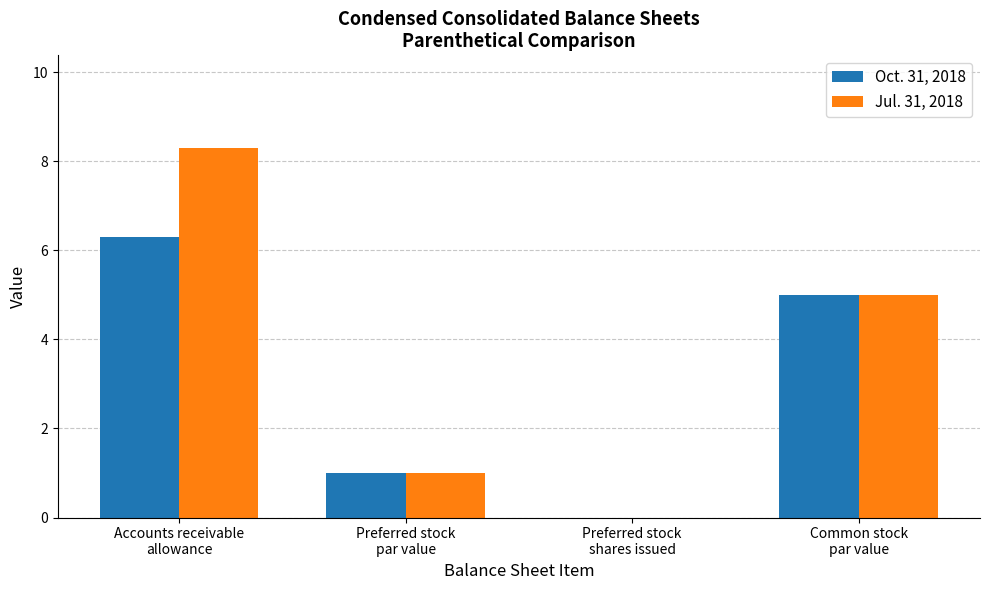

What is the sum of all Jul. 31, 2018 values?

14.3